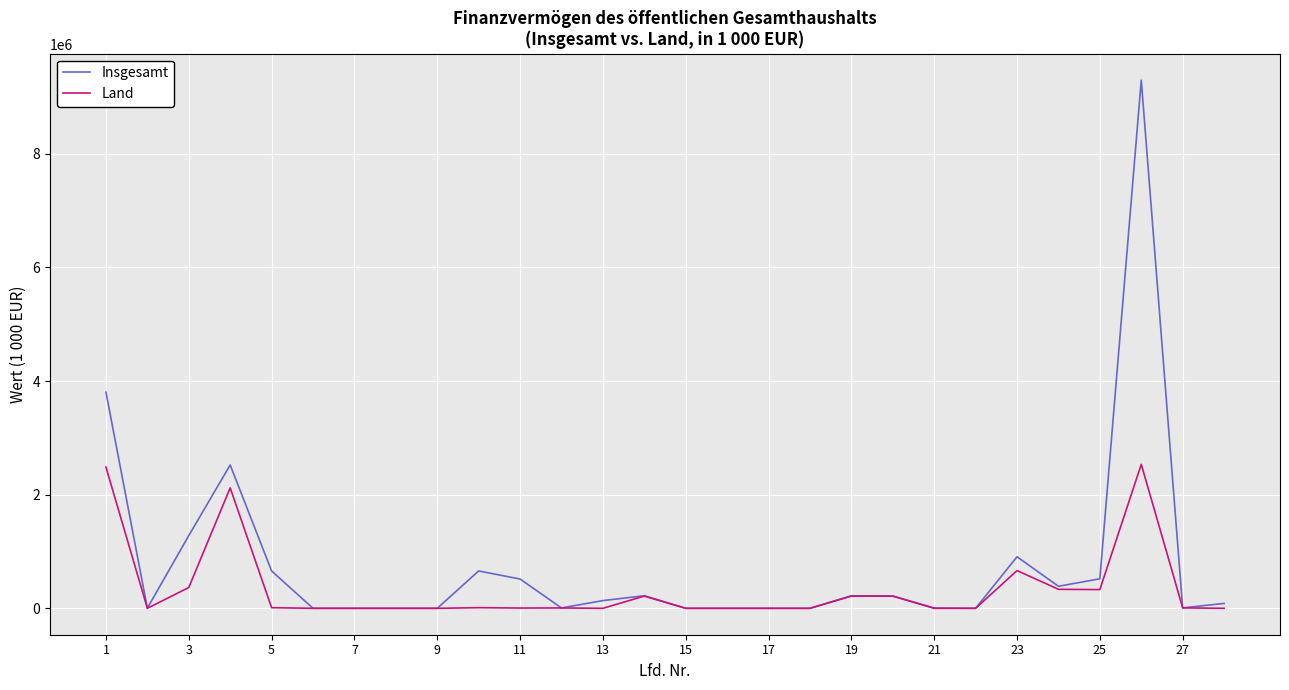

Which series has the largest range (max minus min)?

Insgesamt